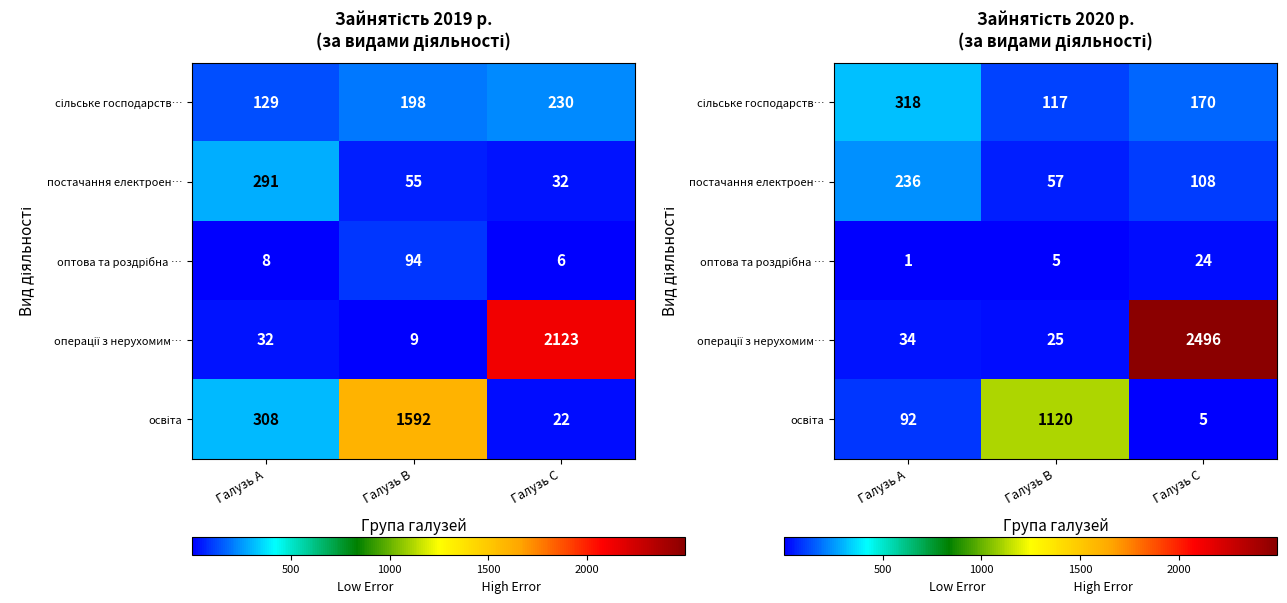

What is the difference between the оптова та роздрібна … values at Галузь B and Галузь C?

19